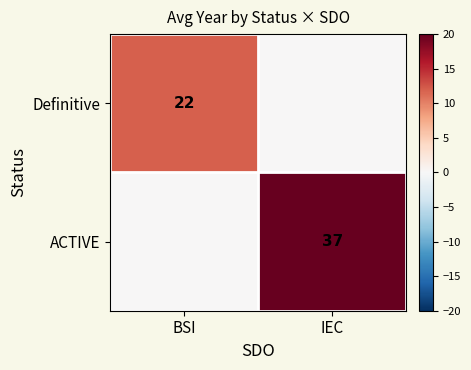

Count the number of categories in the chart.

2